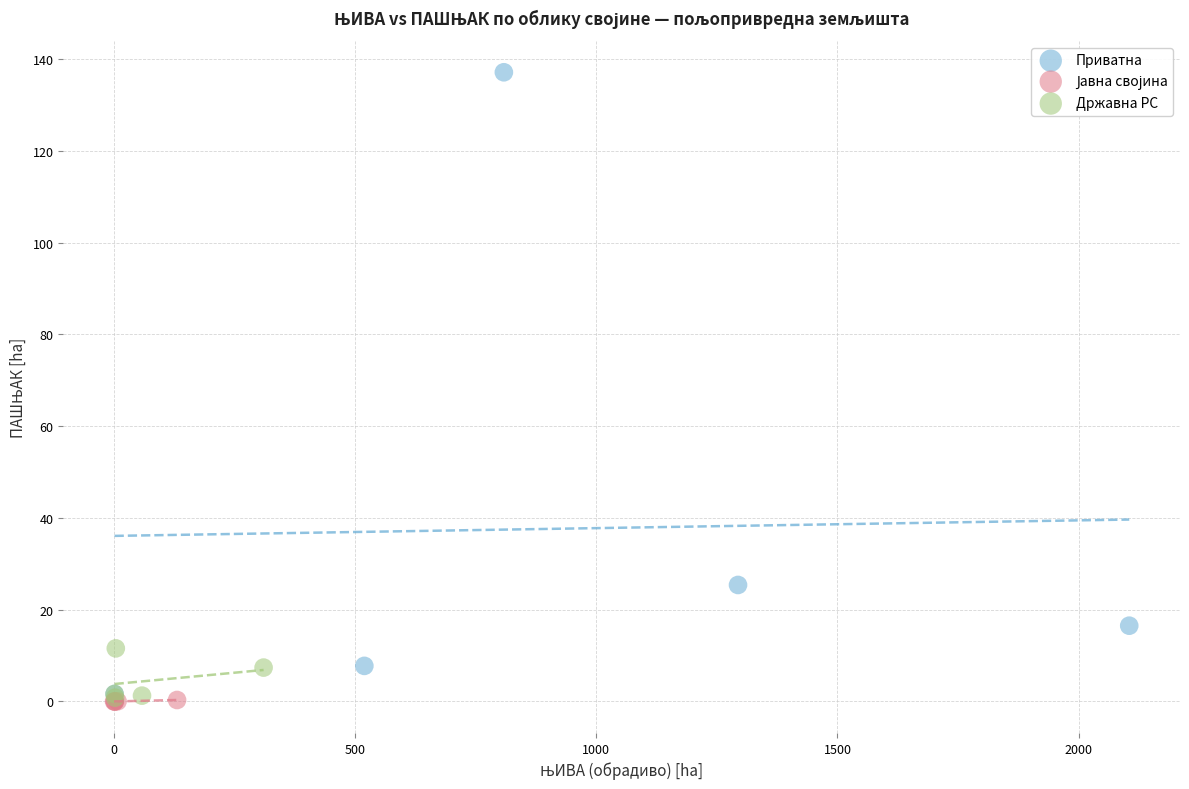

Which series has the widest spread of Y values?

Приватна